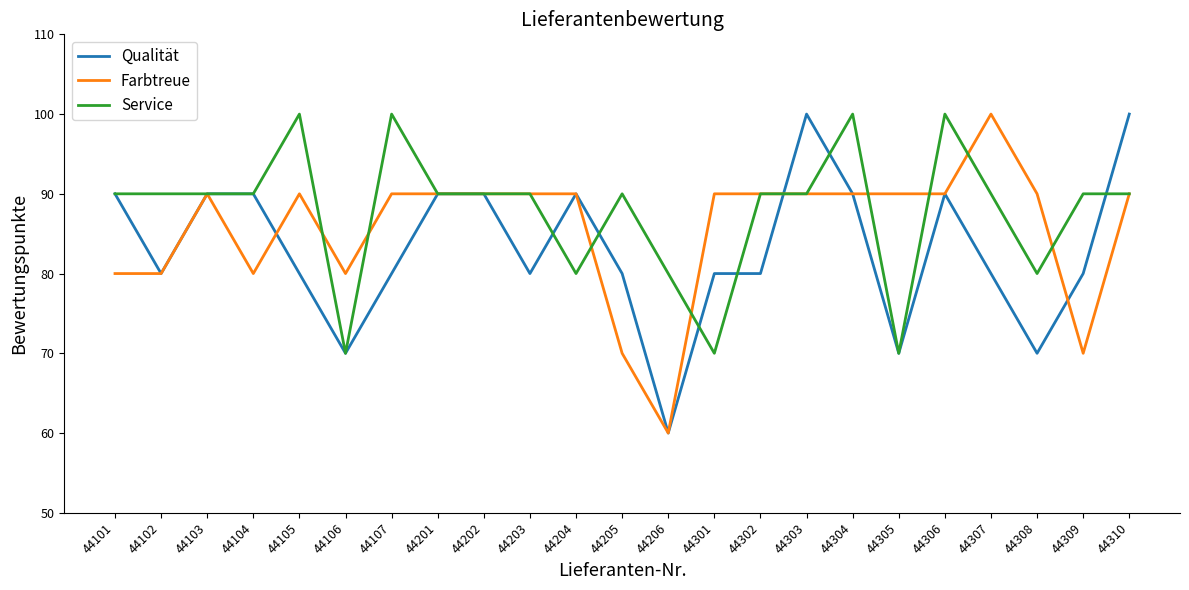

What is the spread (max minus min) of values at 44104?

10